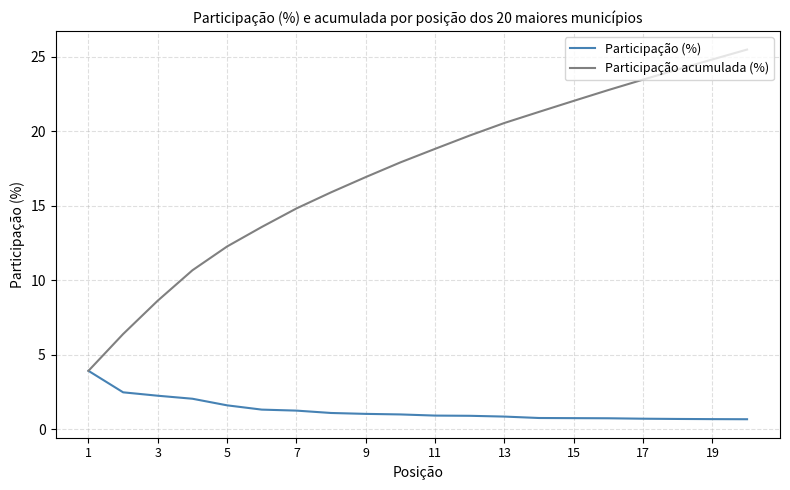

Rank the series by their maximum value, from lowest to highest.

Participação (%), Participação acumulada (%)